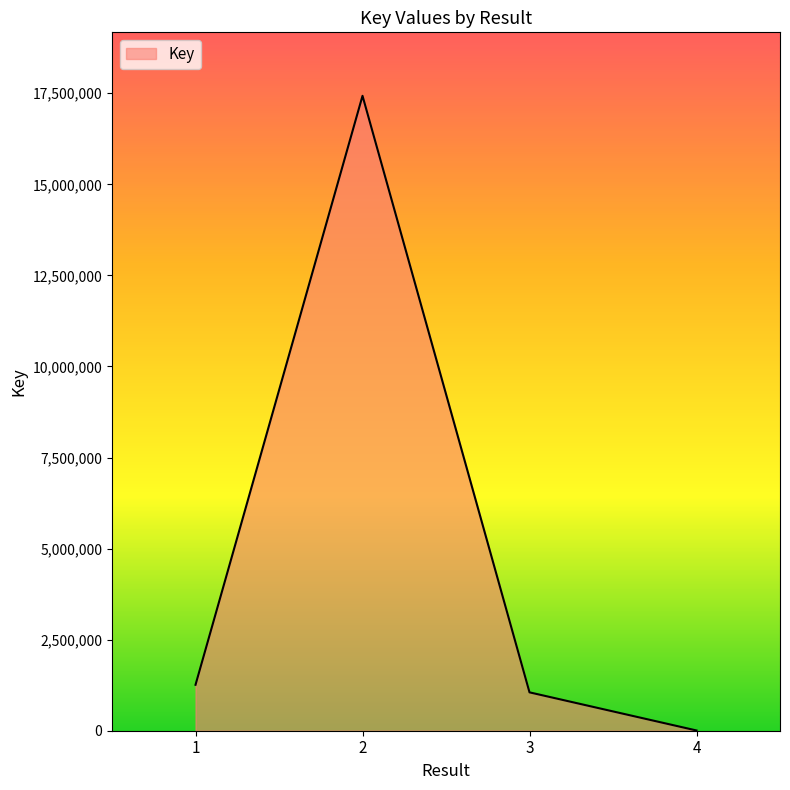

Reading left to right, what are all the values shown in this chart?

1=1261126	2=17430617	3=1053574	4=6705